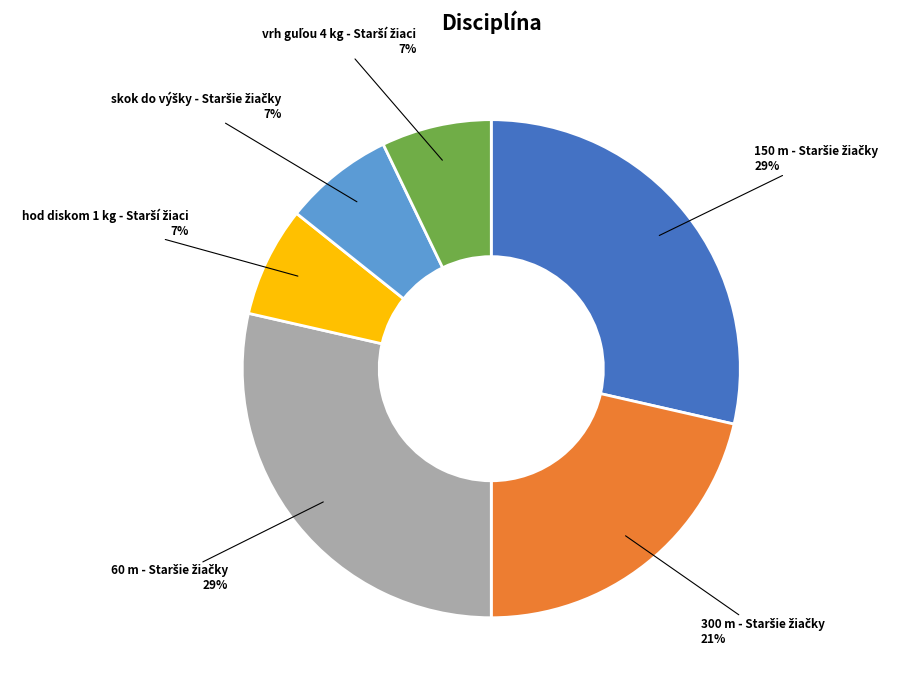

Is there a majority slice in this chart?

No